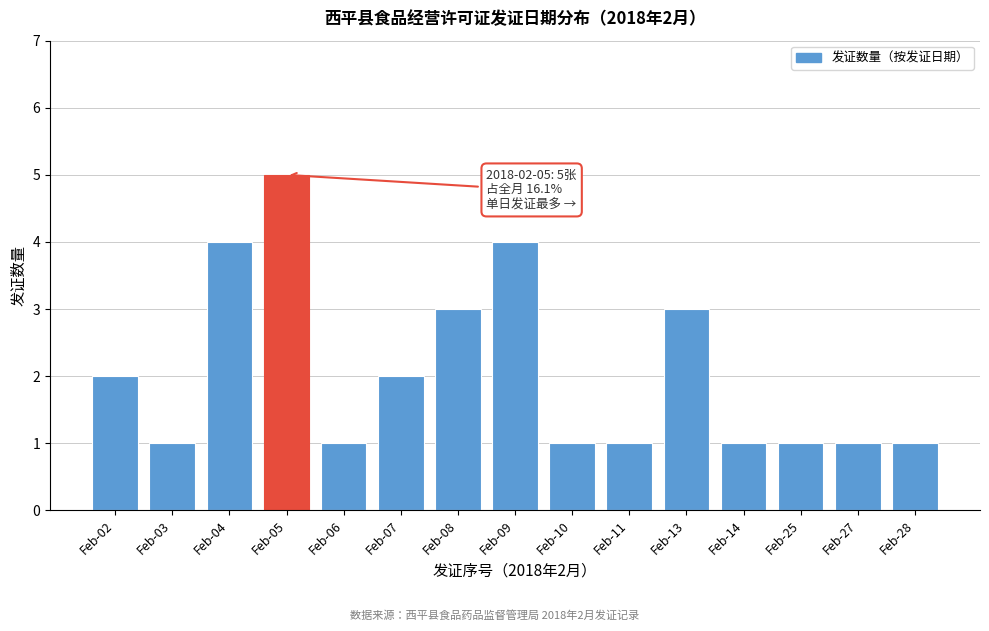

Reading left to right, list all the values displayed in this chart.

2	1	4	5	1	2	3	4	1	1	3	1	1	1	1